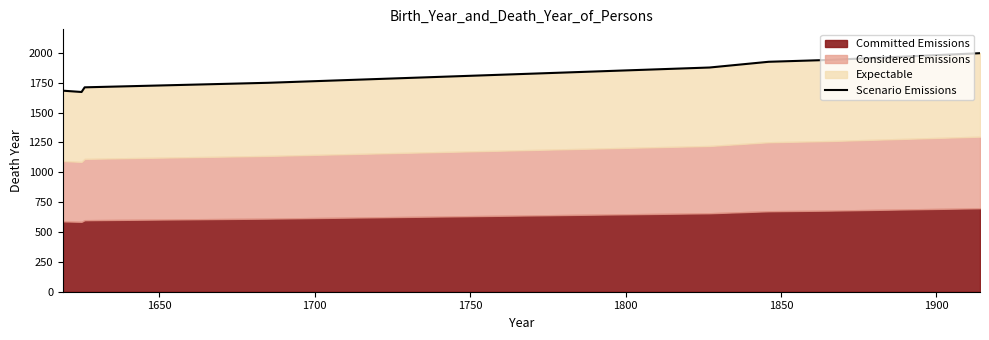

How many interior local valleys (lower than both neighbors) does the data have?

1